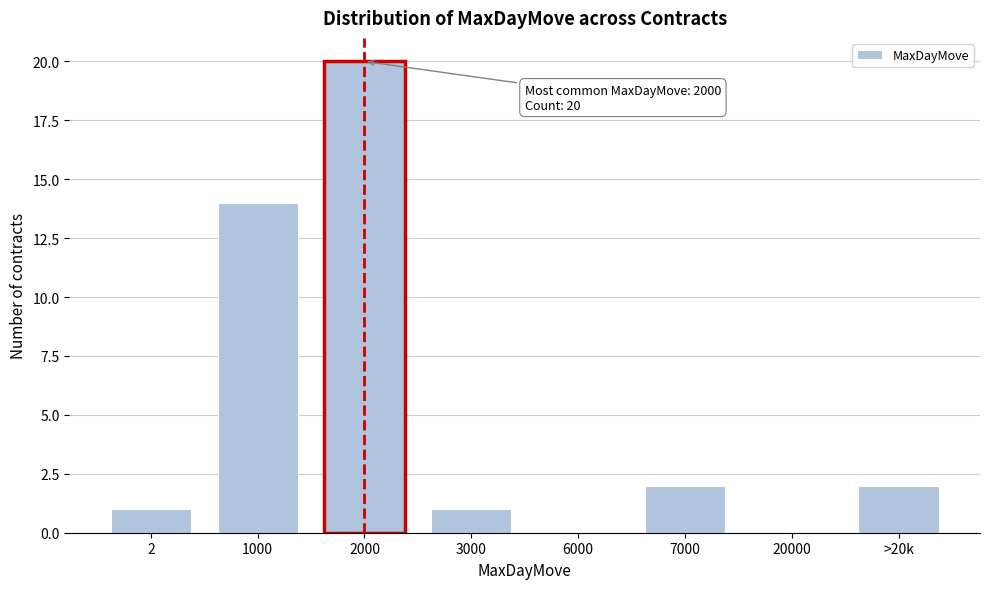

Reading right to left, transcribe all the data shown in this chart.

>20k=2	20000=0	7000=2	6000=0	3000=1	2000=20	1000=14	2=1